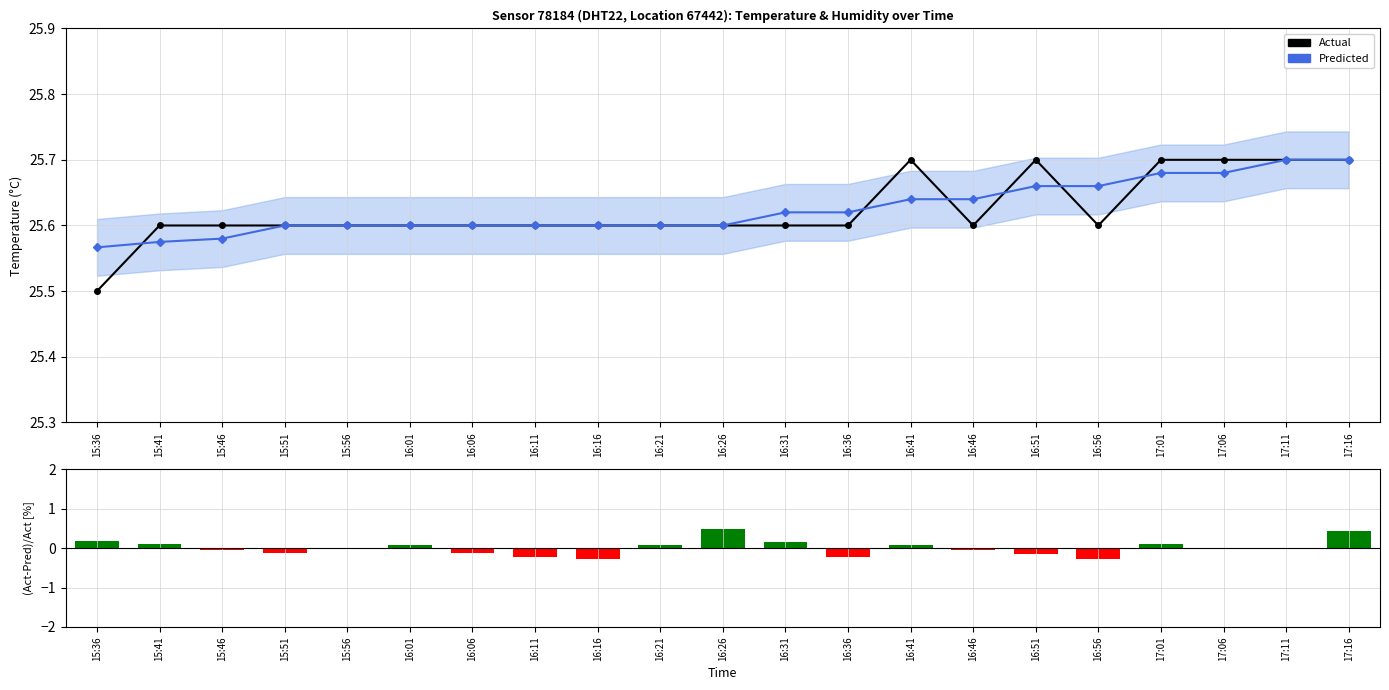

At how many categories does at least one series exceed 23?

21